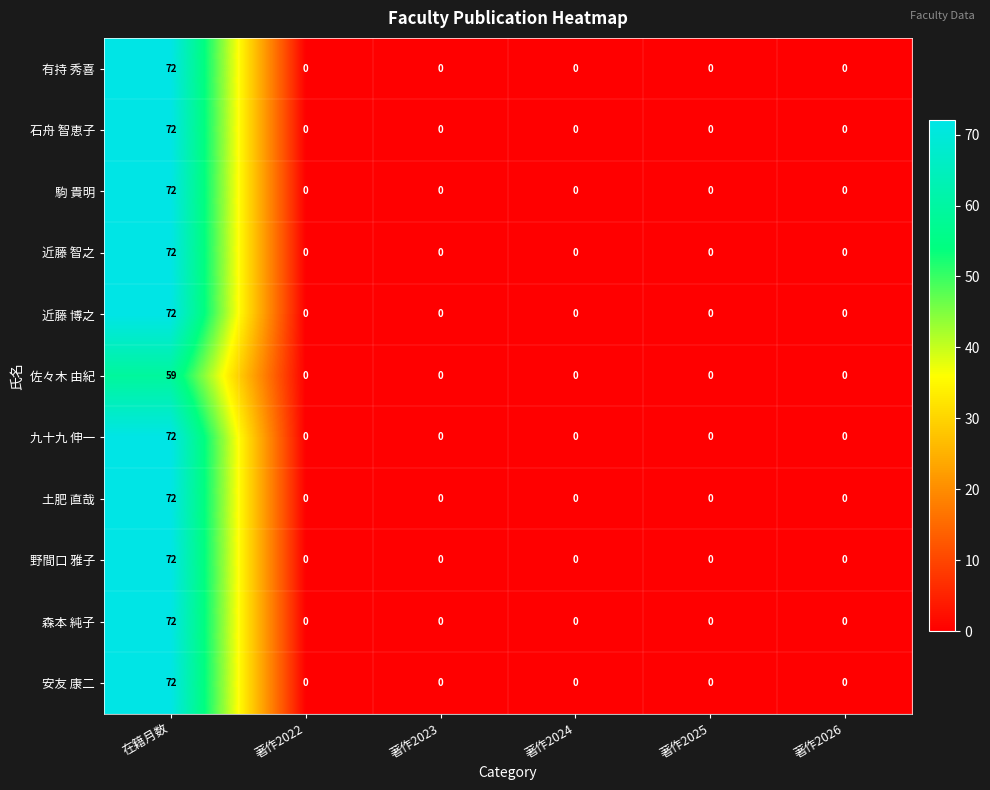

At how many categories does at least one series exceed 8?

1